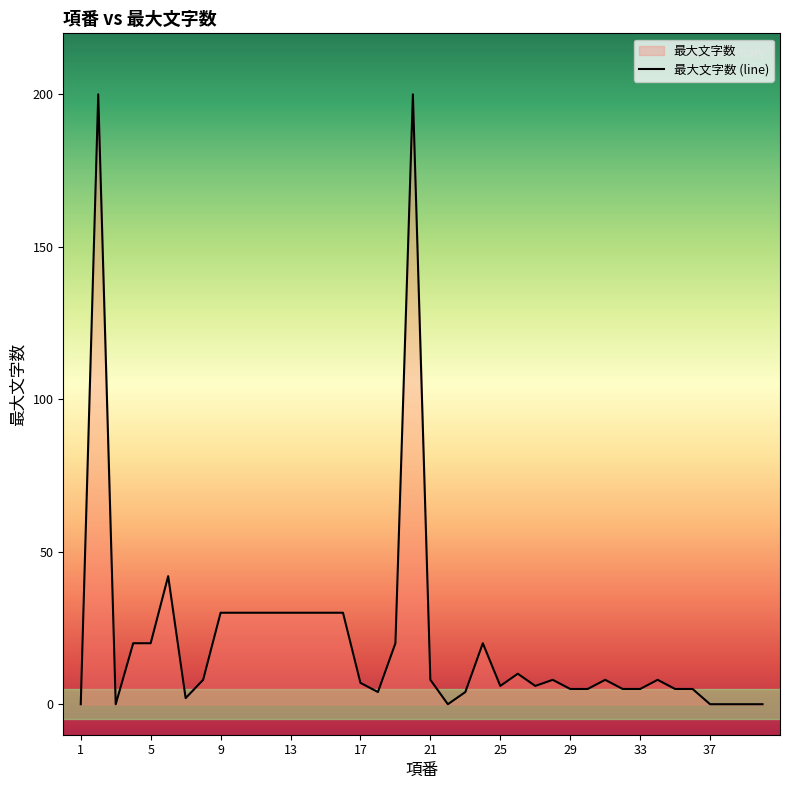

What is the sum of the values at 30 and 9?

35